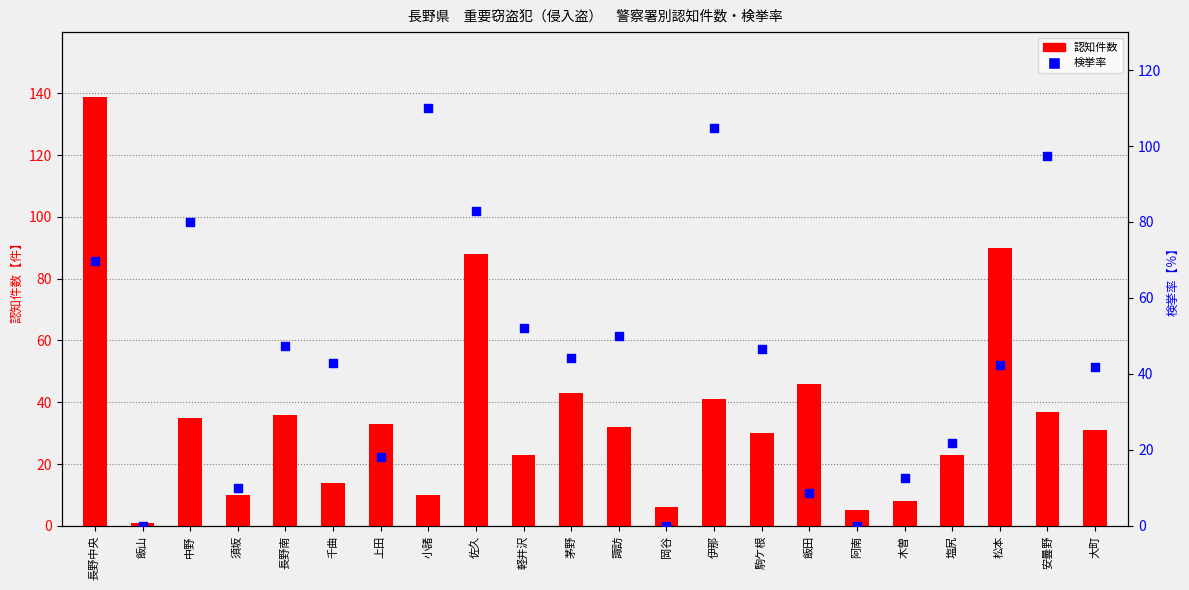

Which series has the largest total across all categories?

検挙率